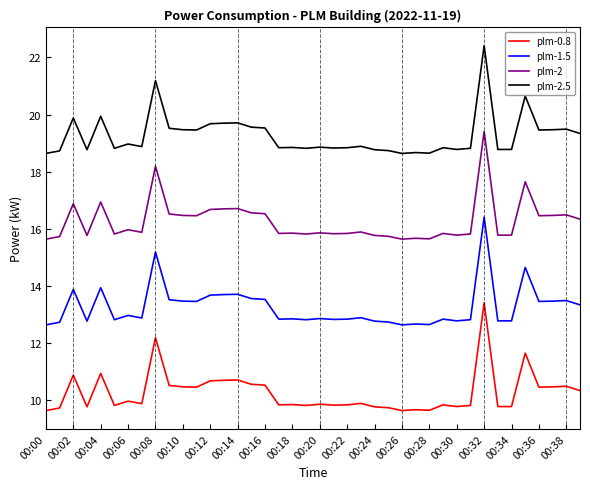

What is the minimum value shown in the chart?

9.6